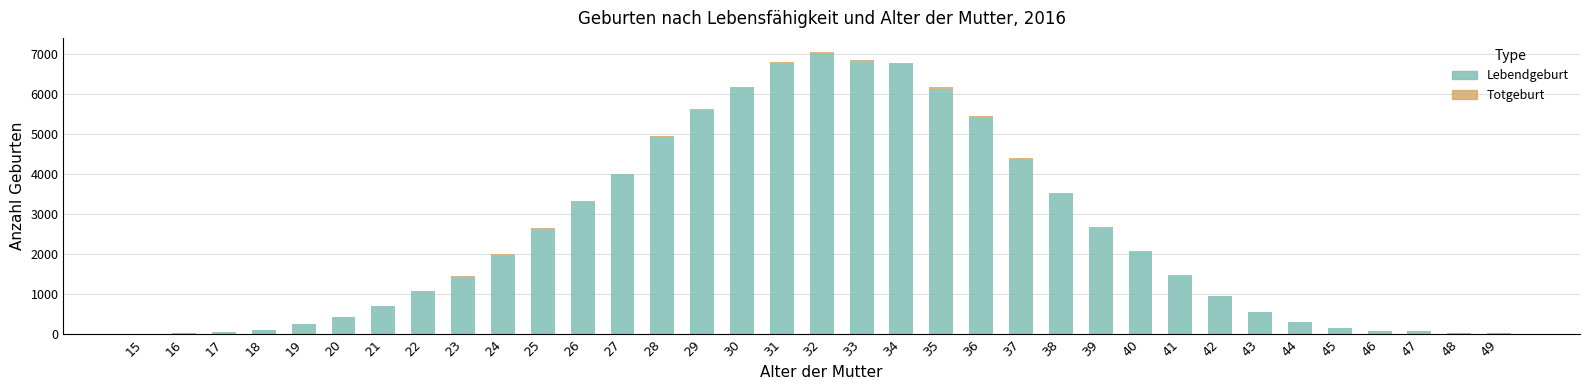

What is the approximate value of Lebendgeburt at 37, to the nearest 100?

4400